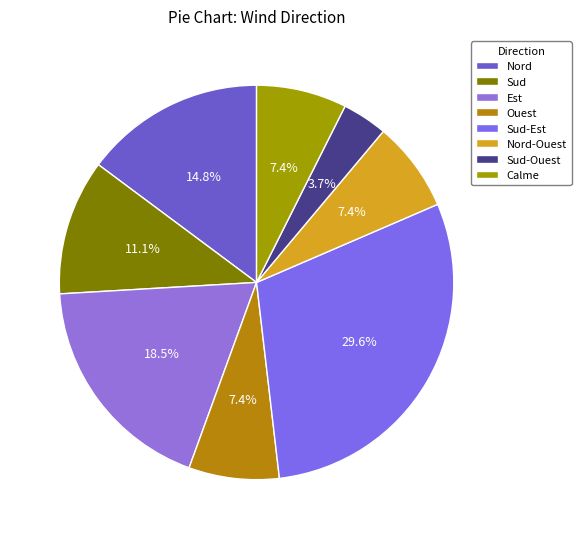

True or false: Nord-Ouest accounts for 1% of the total.

False